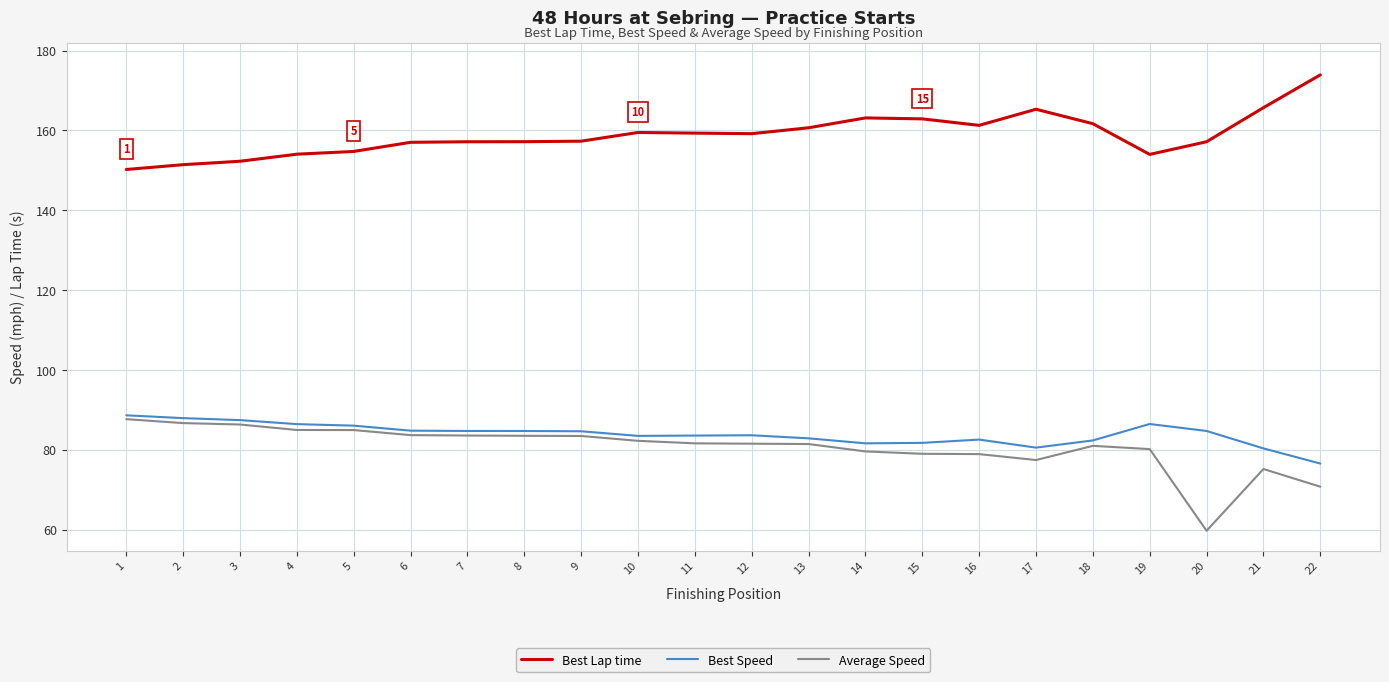

Is it true that Average Speed equals 79.0 at 16?

True